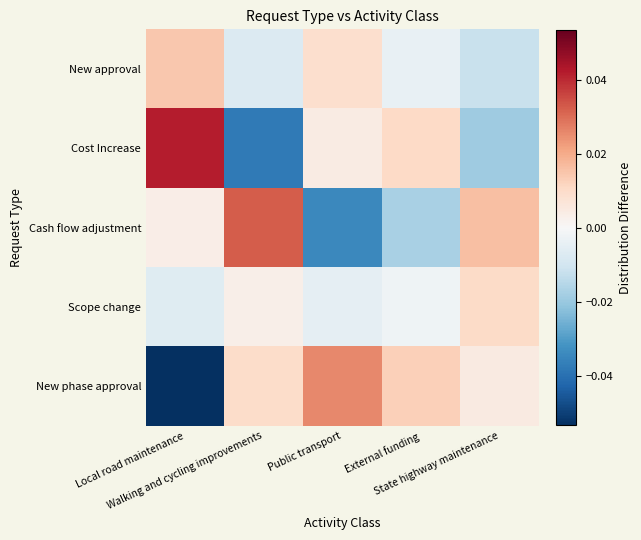

Between State highway maintenance and Local road maintenance, which is larger?

Local road maintenance